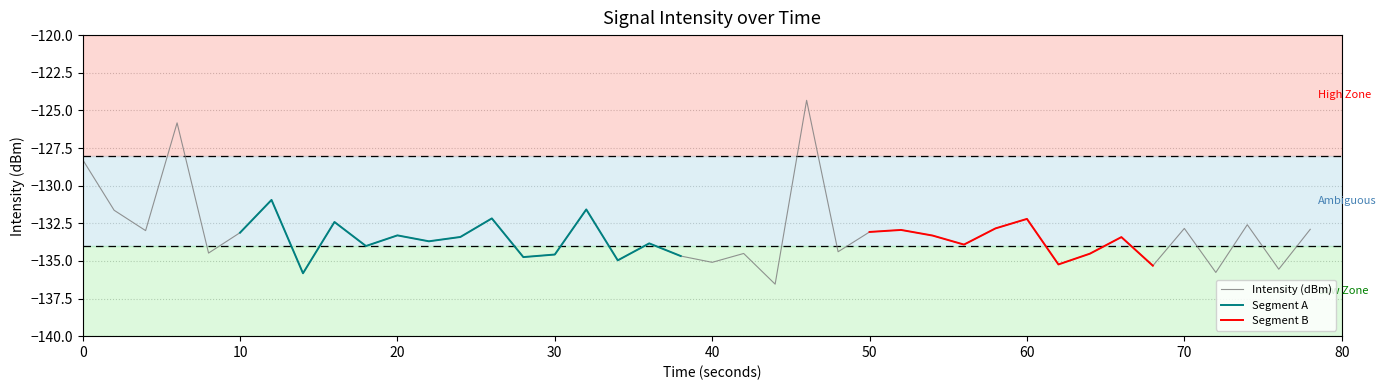

The chart shows a value of -59.8 at 33. True or false?

False